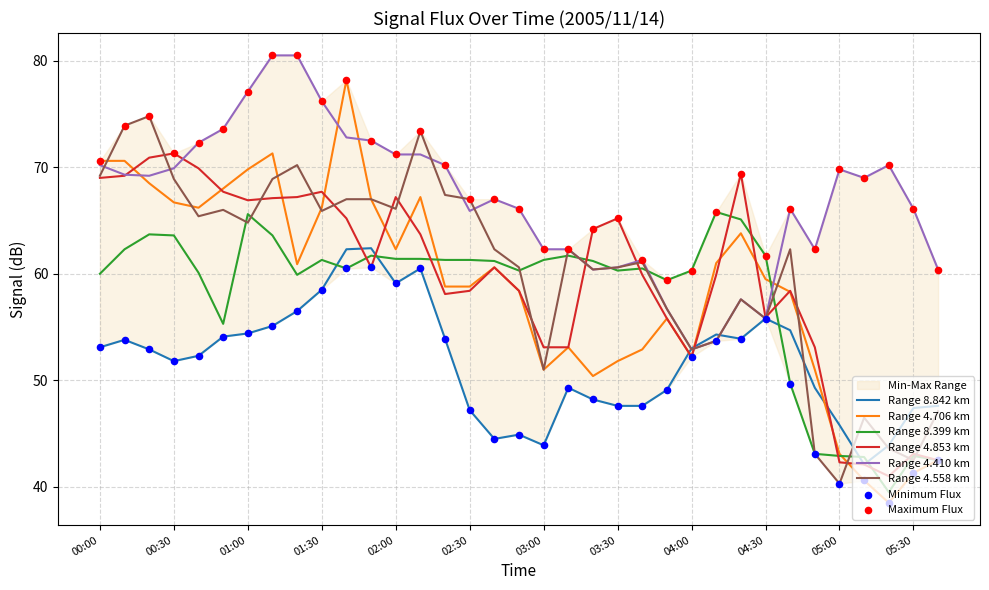

At which category is the sum across all series the highest?

01:10